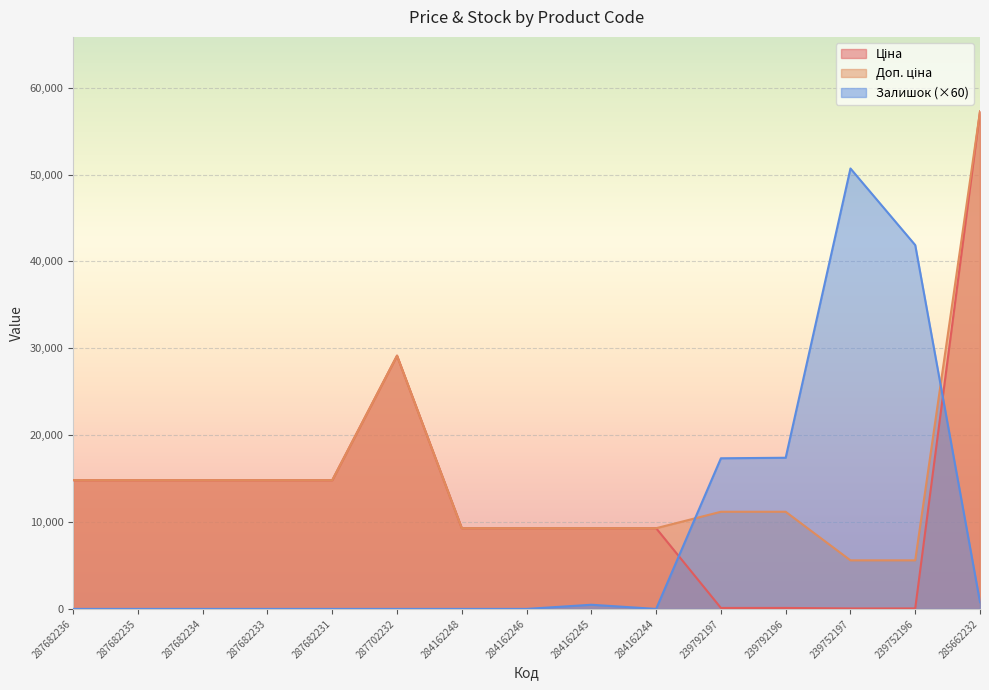

At which label does Доп. ціна first exceed 11182?

287682236